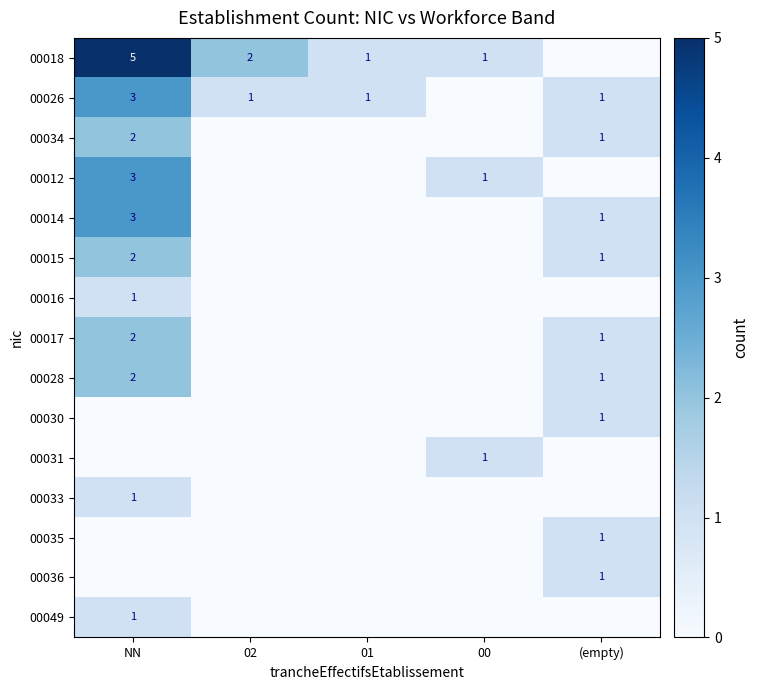

Is it true that 00015 equals 1 at NN?

False